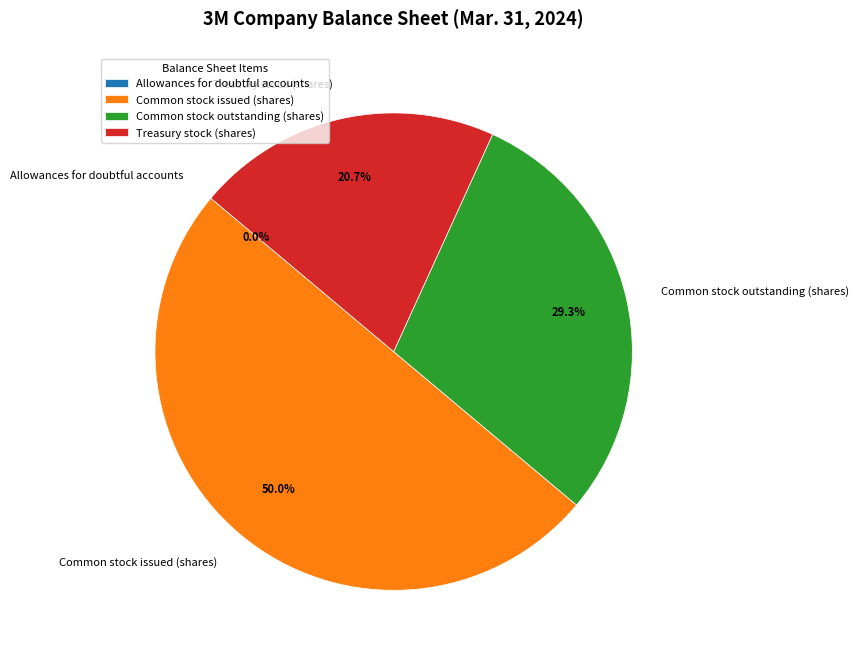

What is the ratio of the value at Common stock issued (shares) to the value at Common stock outstanding (shares)?

1.7